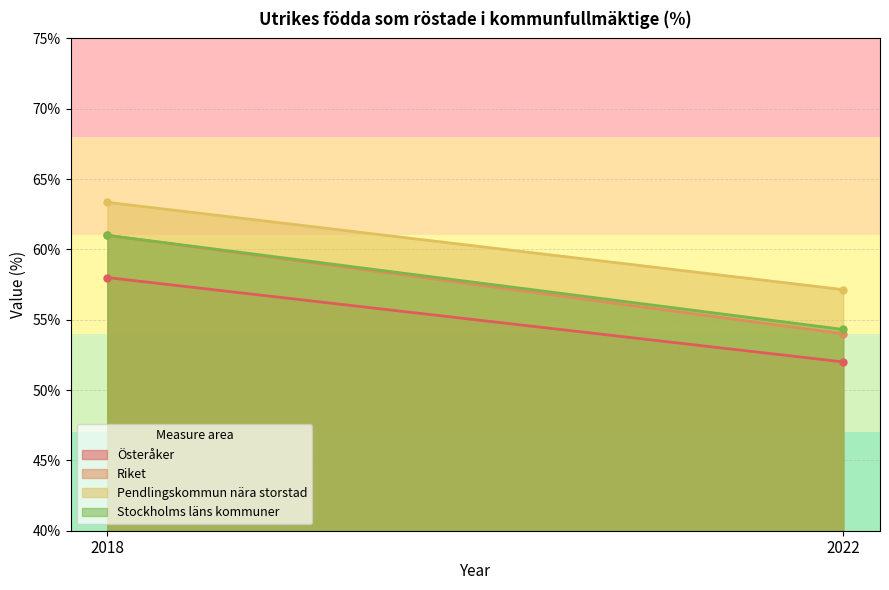

Between 2018 and 2022, which series saw the biggest shift?

Riket